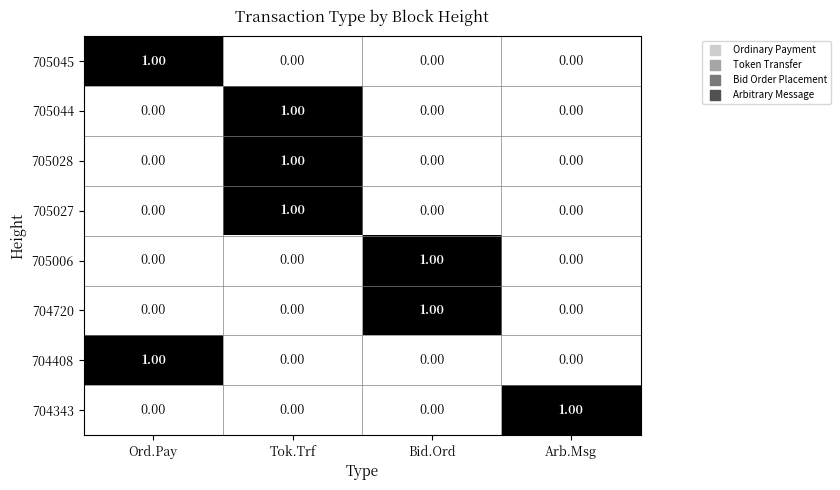

Is the value of 705045 at Bid.Ord greater than the value of 704343 at Arb.Msg?

No